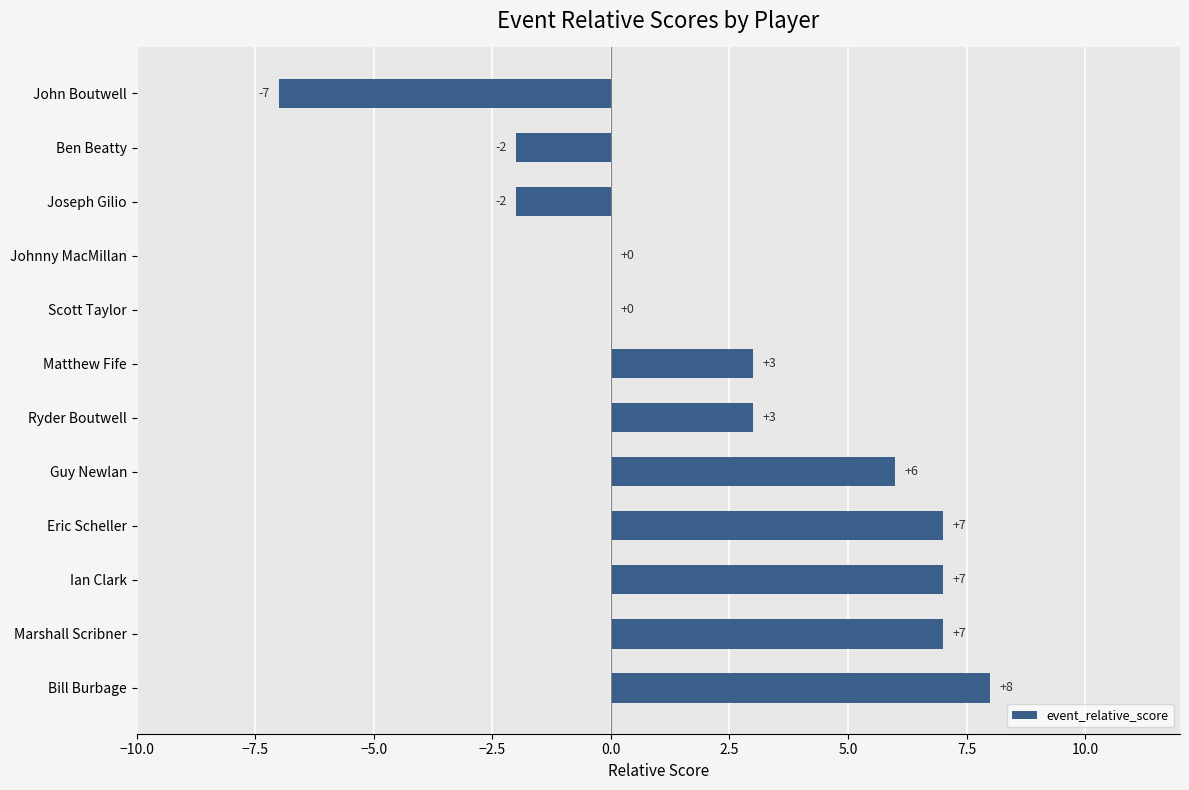

What is the greatest value displayed?

8